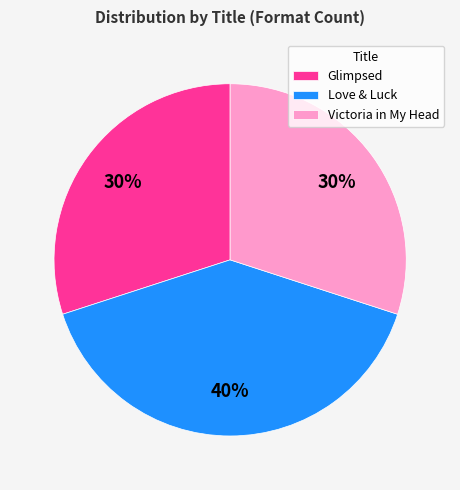

What is the largest slice in the pie chart?

Love & Luck